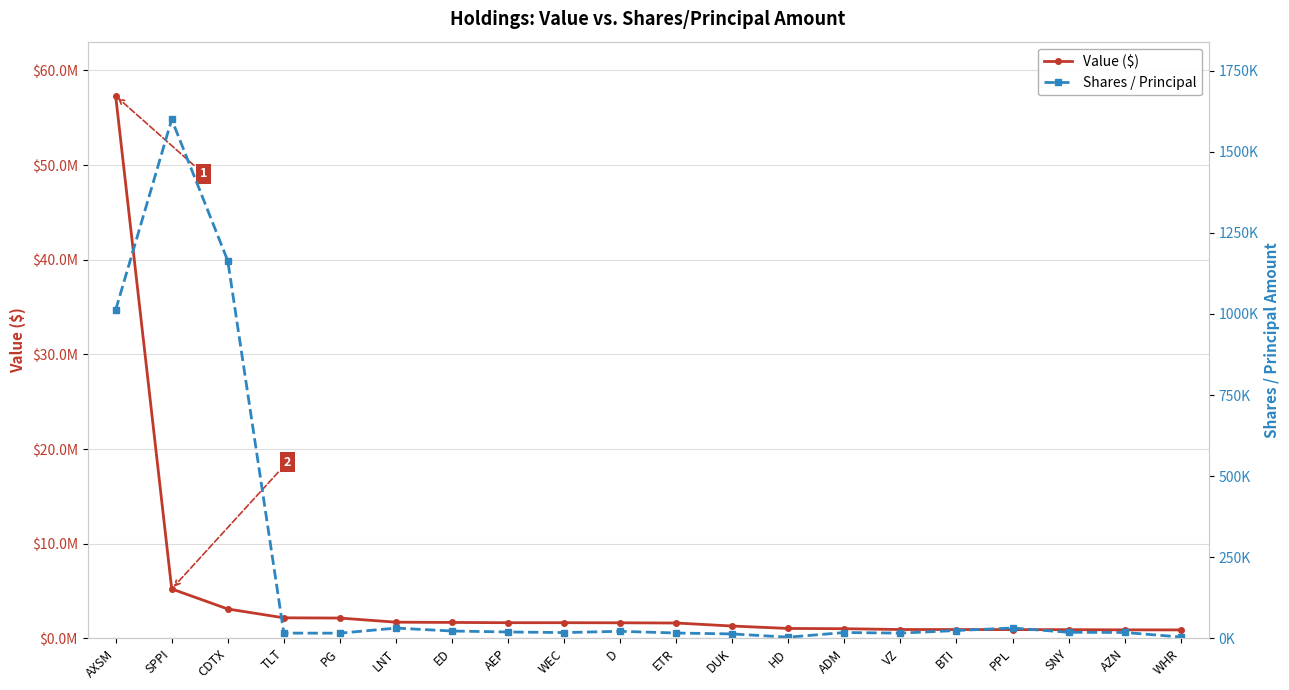

Does the chart display data point markers on the line(s)?

Yes